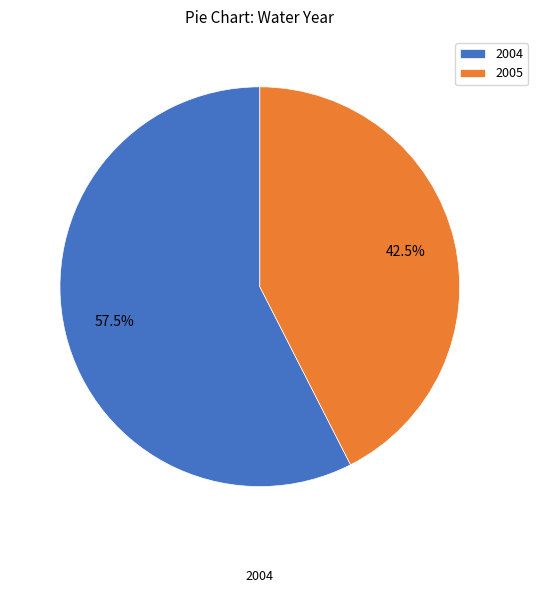

Which slice is the largest?

2004